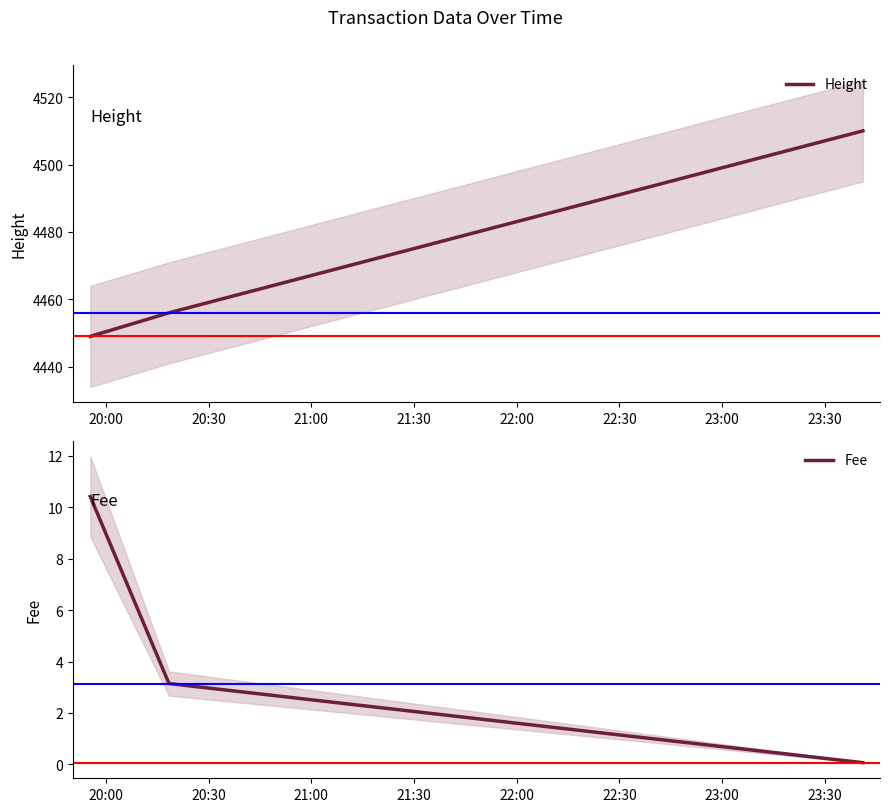

What is the minimum value for Height?

4449